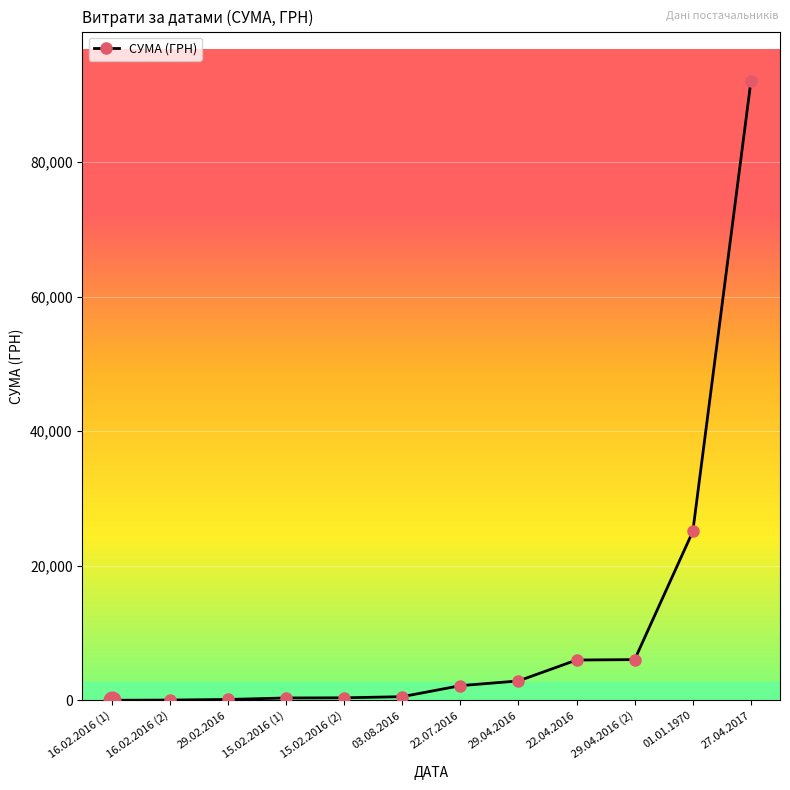

What is the label of the 12th point from the left?

27.04.2017